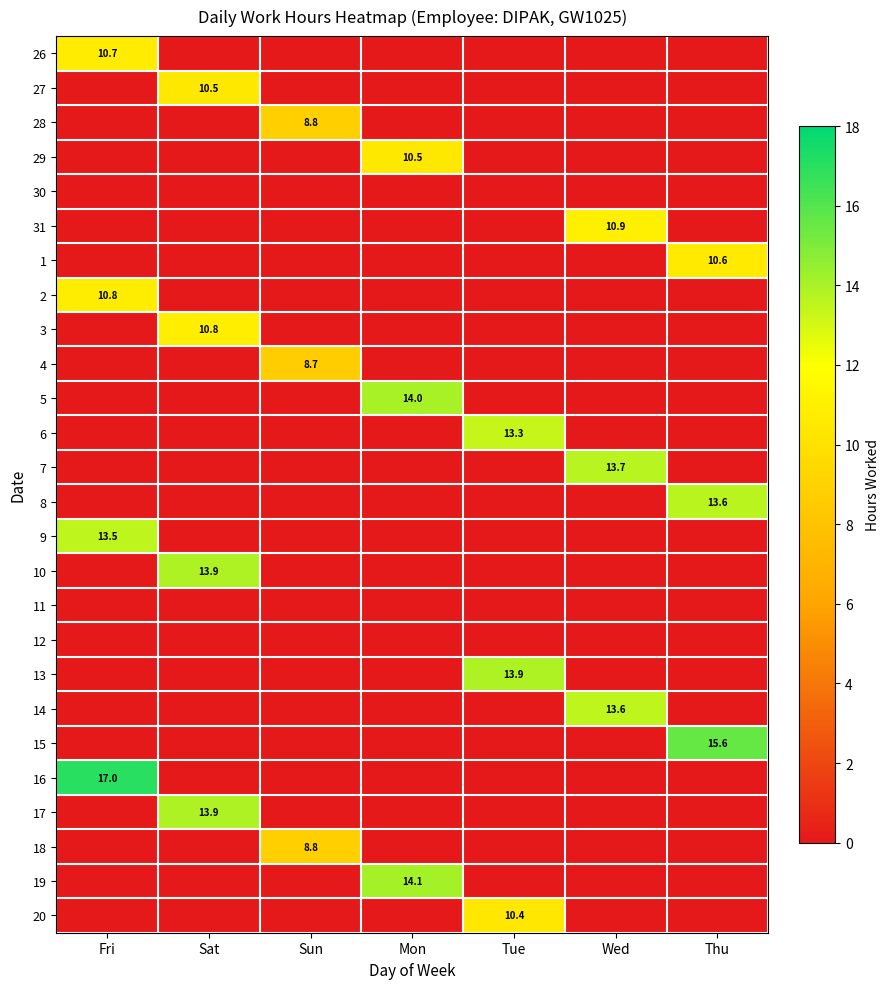

The 16 series shows 25.1 at Fri. True or false?

False